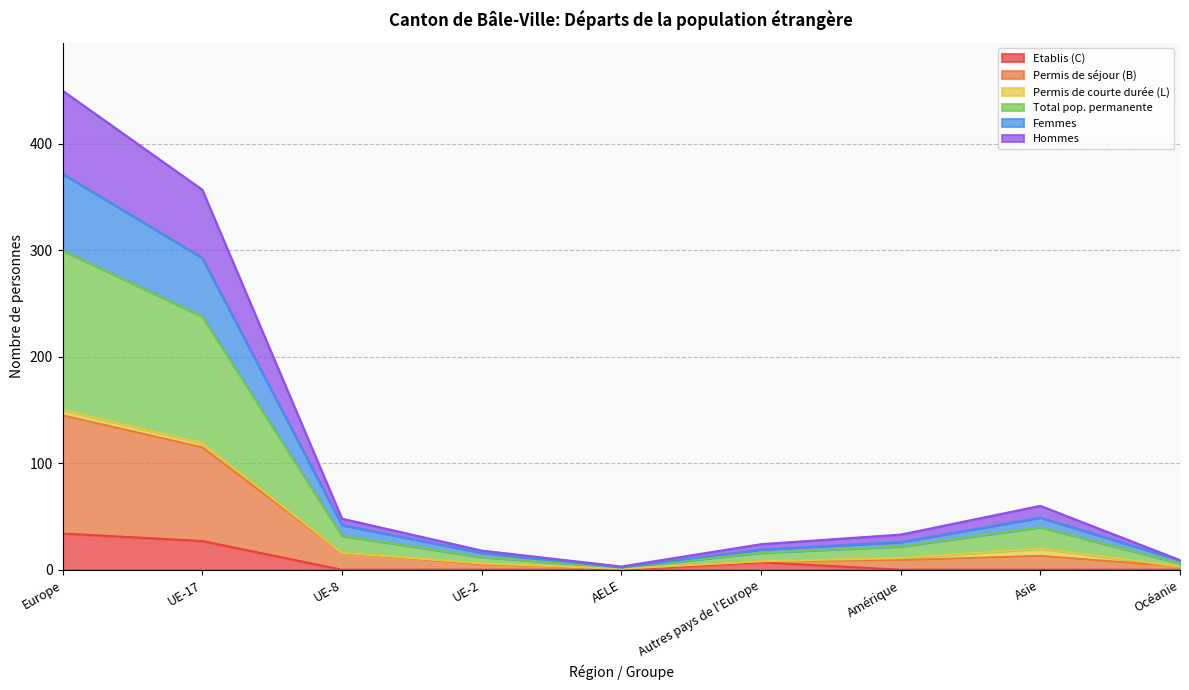

How many Etablis (C) values are between 0 and 7?

7